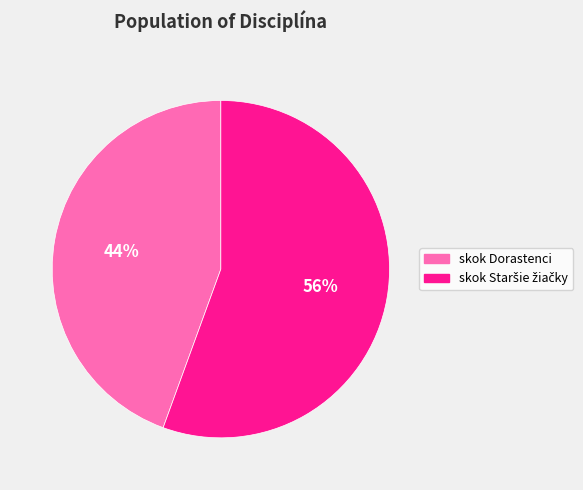

Is there a majority slice in this chart?

Yes